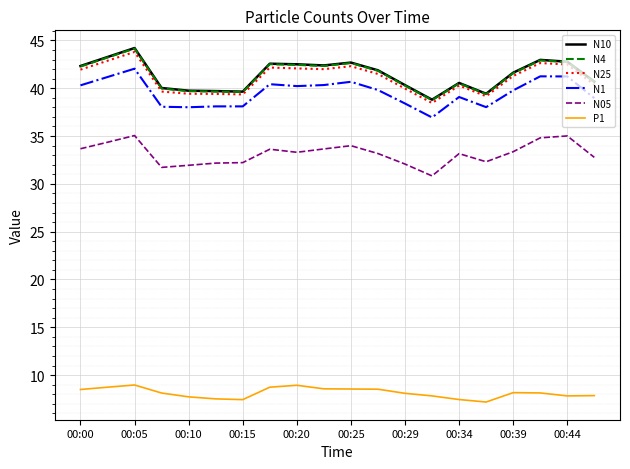

What is the minimum value for N4?

38.8